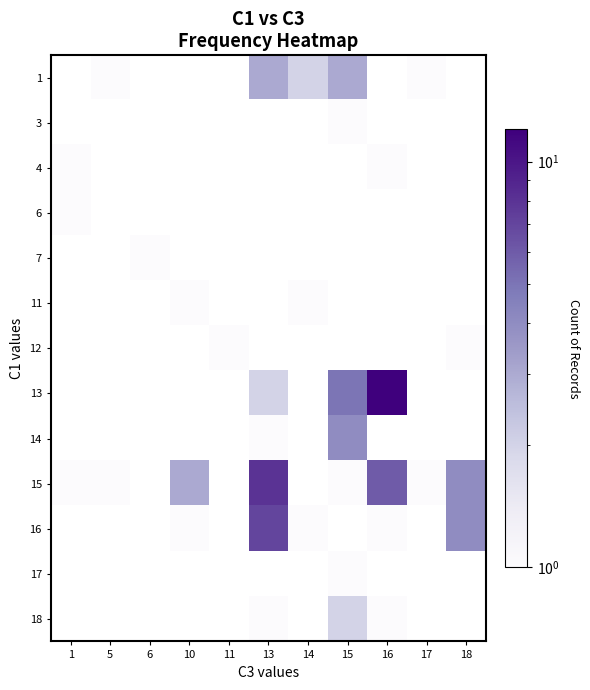

Is the value of 7 at 16 greater than the value of 3 at 11?

No